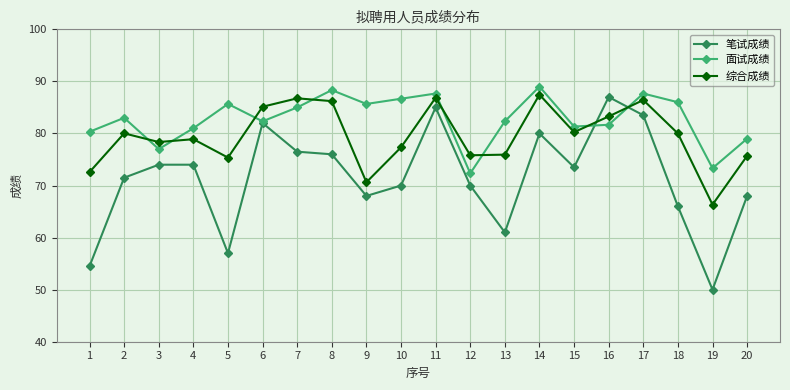

In 面试成绩, how many points are higher than both neighbors (excluding endpoints)?

6